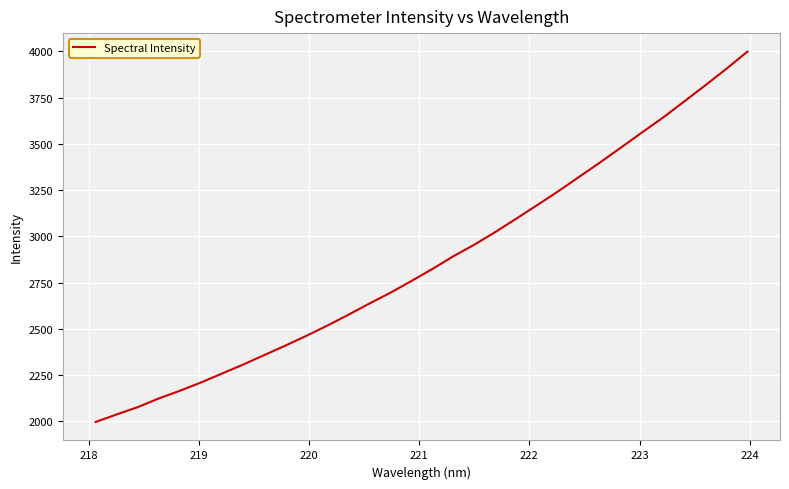

How many categories are shown in the chart?

32